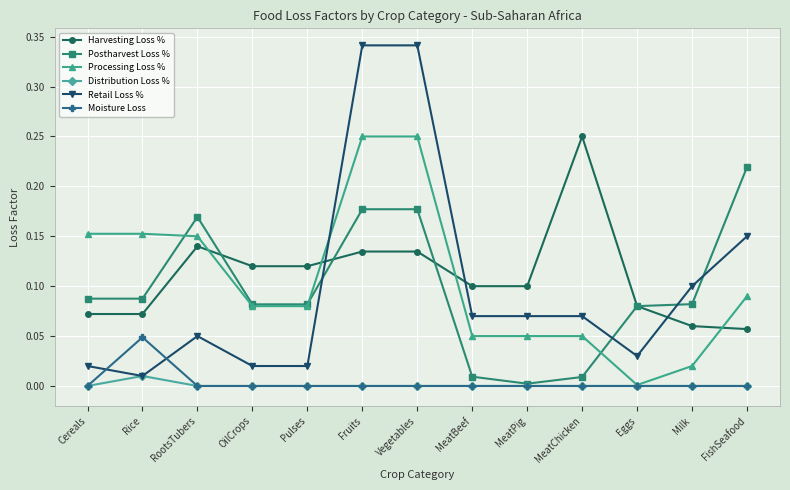

How many lines are shown in the chart?

6